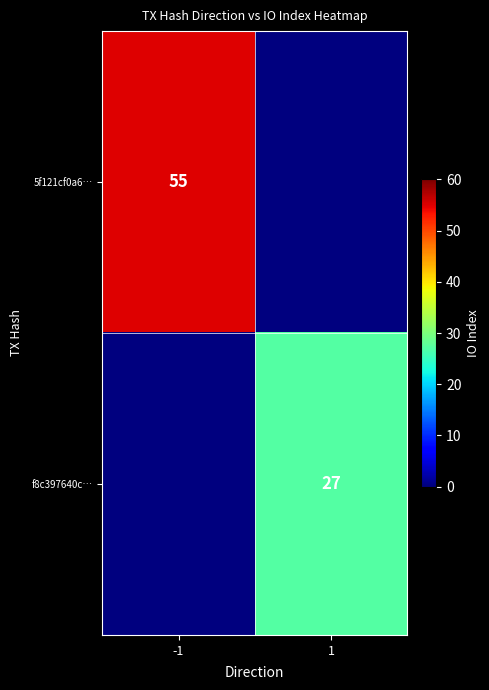

Count the f8c397640c… values in the range 0 to 27.

2